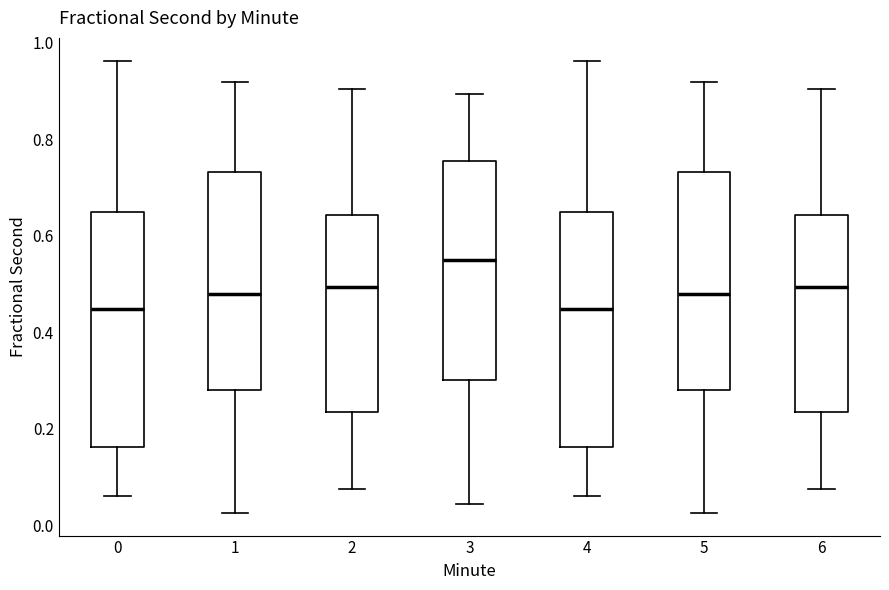

Reading left to right, read every box against the y-axis: the position of its median line, the range the box covers, and the ends of its whiskers. The values are not printed on the chart, so give them approximately, as read against the axis.

0: median 0.44, box 0.16 to 0.64, whiskers 0.06 to 0.96
1: median 0.48, box 0.28 to 0.74, whiskers 0.02 to 0.92
2: median 0.50, box 0.24 to 0.64, whiskers 0.08 to 0.90
3: median 0.54, box 0.30 to 0.76, whiskers 0.04 to 0.90
4: median 0.44, box 0.16 to 0.64, whiskers 0.06 to 0.96
5: median 0.48, box 0.28 to 0.74, whiskers 0.02 to 0.92
6: median 0.50, box 0.24 to 0.64, whiskers 0.08 to 0.90